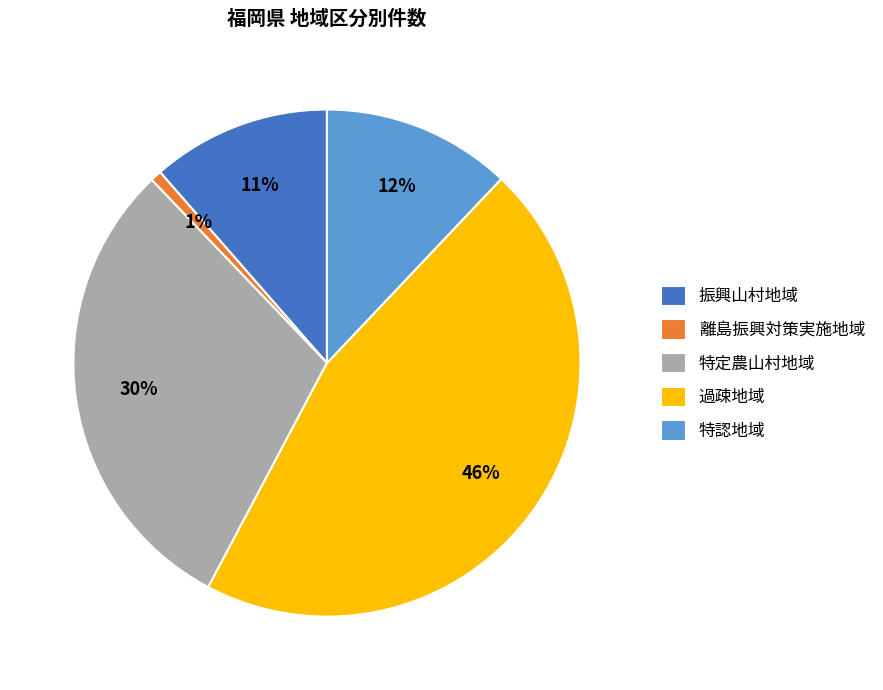

What is the ratio of the value at 過疎地域 to the value at 特定農山村地域?

1.5